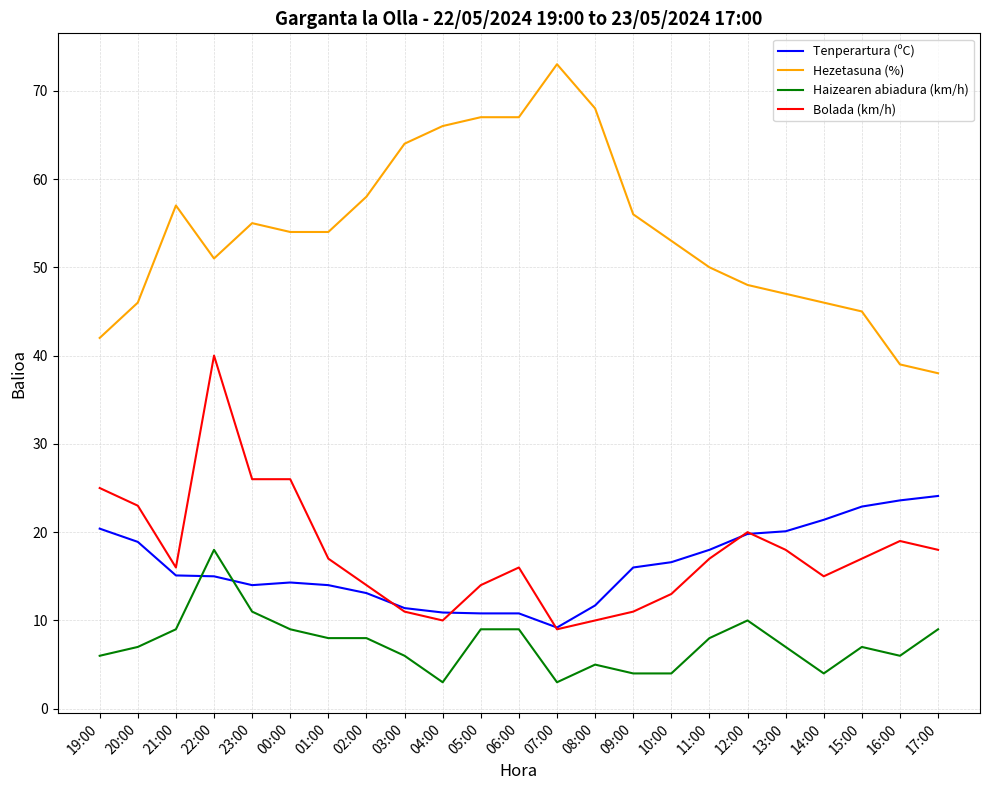

What is the maximum value for Bolada (km/h)?

40.0